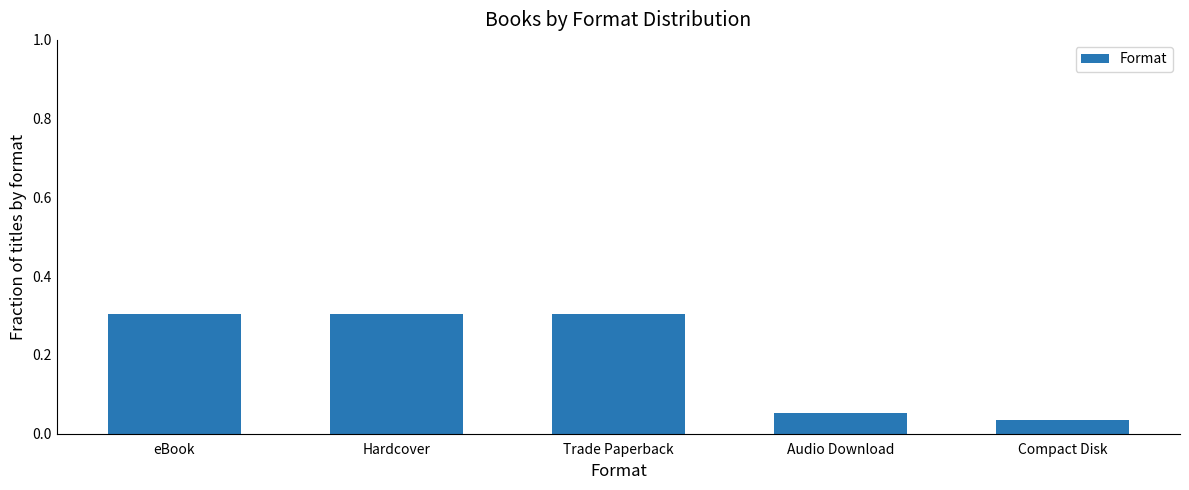

What is the label of the 5th bar from the right?

eBook